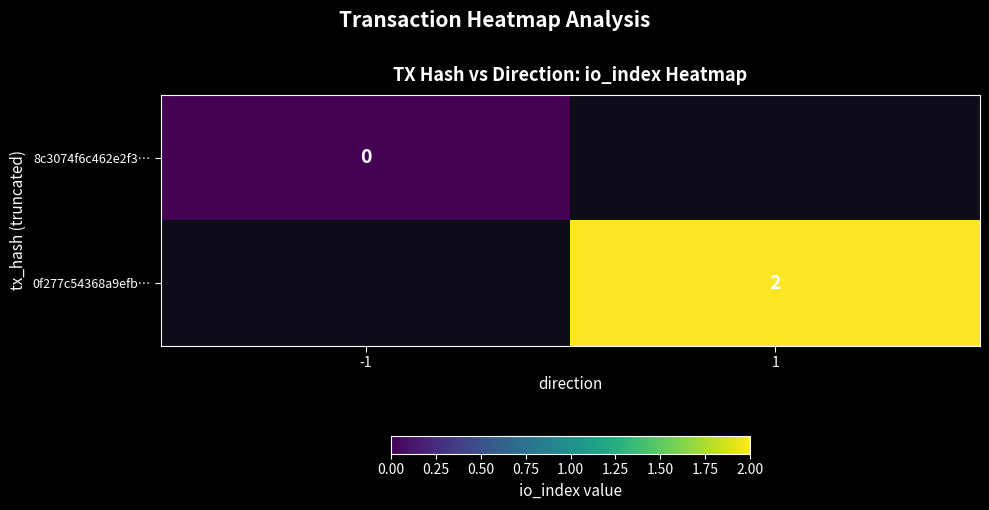

Is the value of 8c3074f6c462e2f3… at -1 greater than the value of 0f277c54368a9efb… at -1?

No